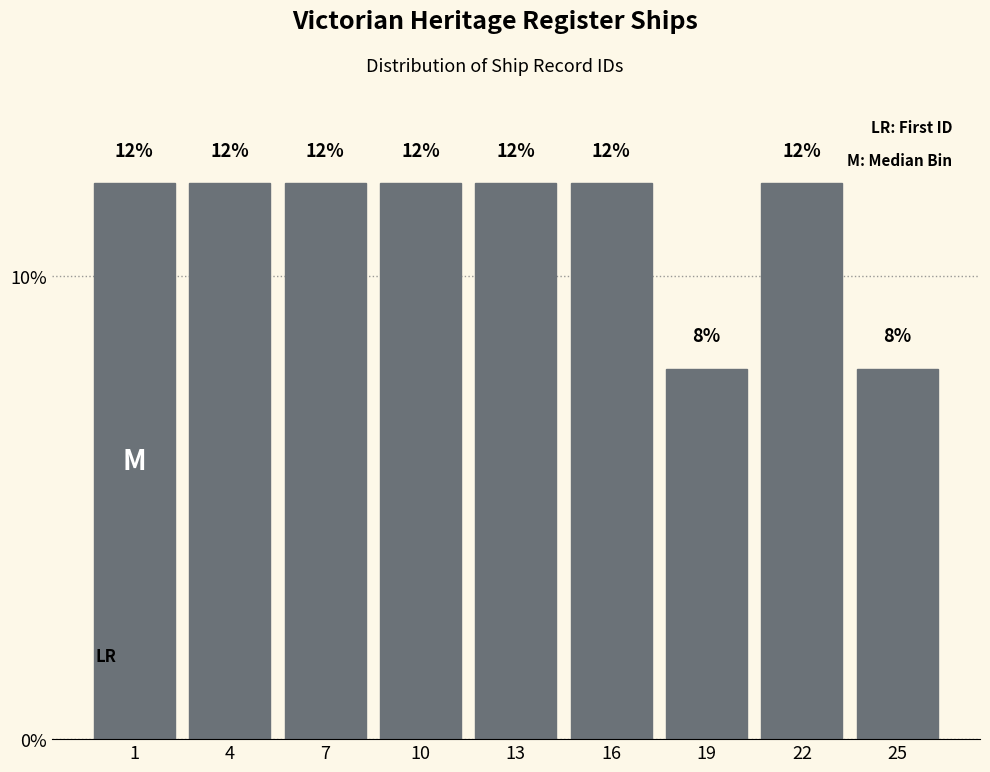

Reading left to right, extract all data points from this chart.

12	12	12	12	12	12	8	12	8